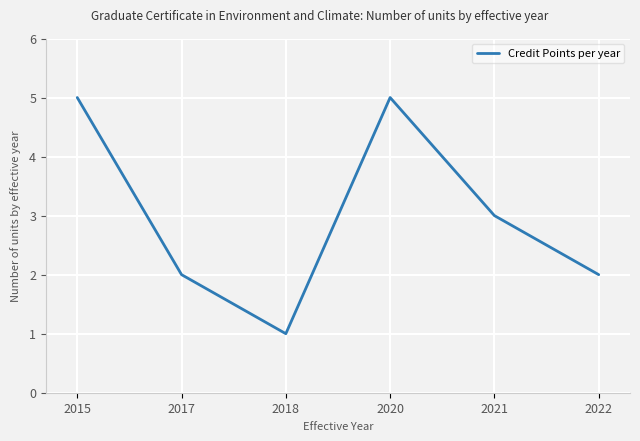

How many values are below 3?

3